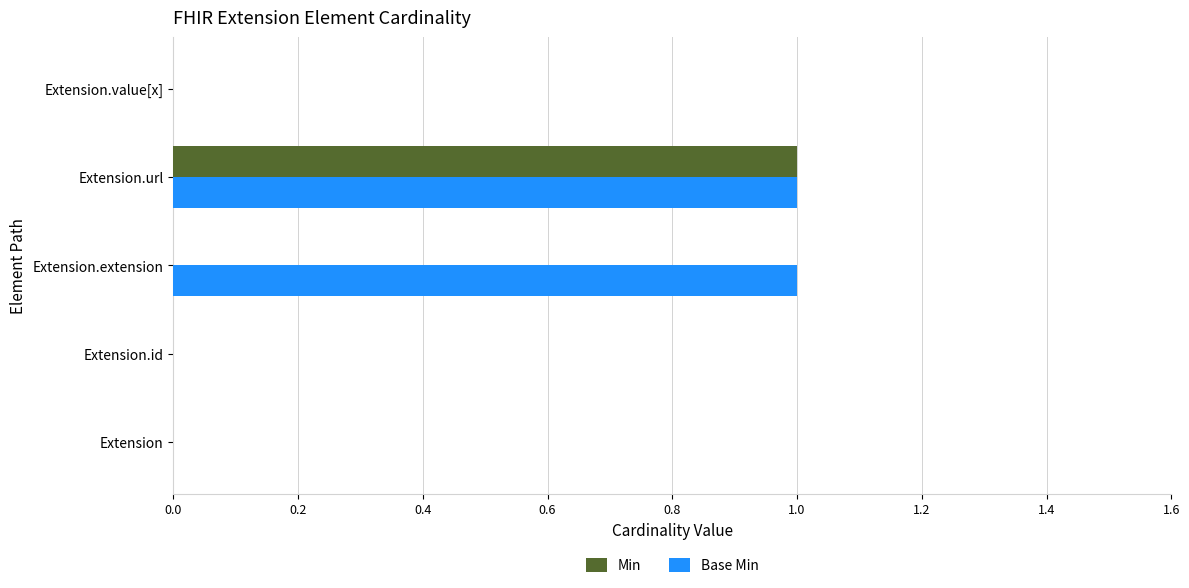

Is the value of Base Min at Extension.extension greater than the value of Min at Extension.id?

Yes